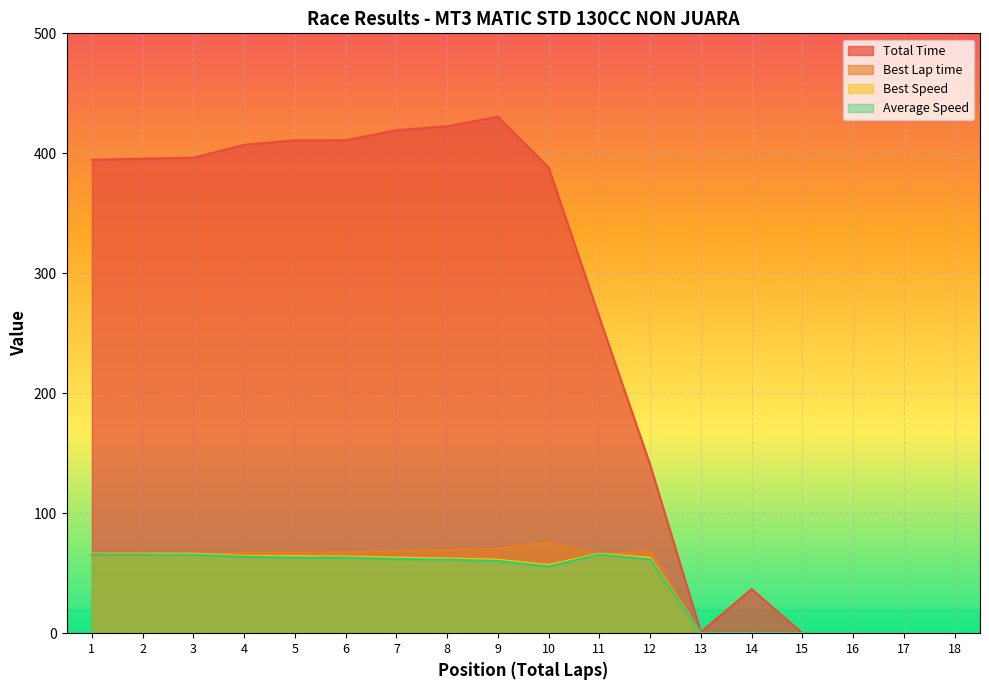

Reading left to right, what are all the values shown in this chart?

Total Time: 394.6	395.6	396.4	407.1	410.8	410.9	419.3	422.5	430.6	388.1	263.3	140.4	0.9	36.7	0.0	0.0	0.0	0.0
Best Lap time: 65.1	65.1	65.2	67.1	67.2	67.5	68.5	69.3	70.5	76.0	65.1	68.7	0.0	0.0	0.0	0.0	0.0	0.0
Best Speed: 66.3	66.3	66.3	64.4	64.3	64.0	63.1	62.3	61.3	56.9	66.3	62.9	0.0	0.0	0.0	0.0	0.0	0.0
Average Speed: 65.7	65.5	65.4	63.7	63.1	63.1	61.8	61.3	60.2	55.7	65.6	61.5	0.0	0.0	0.0	0.0	0.0	0.0